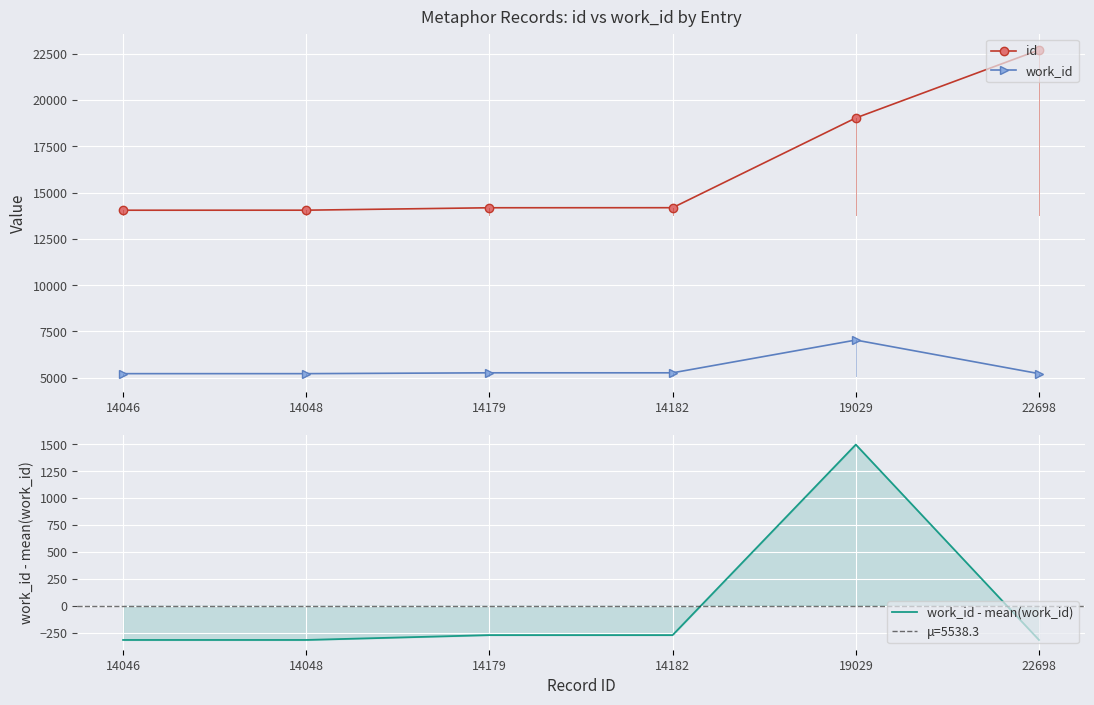

True or false: work_id - mean(work_id) and work_id intersect in this chart.

False